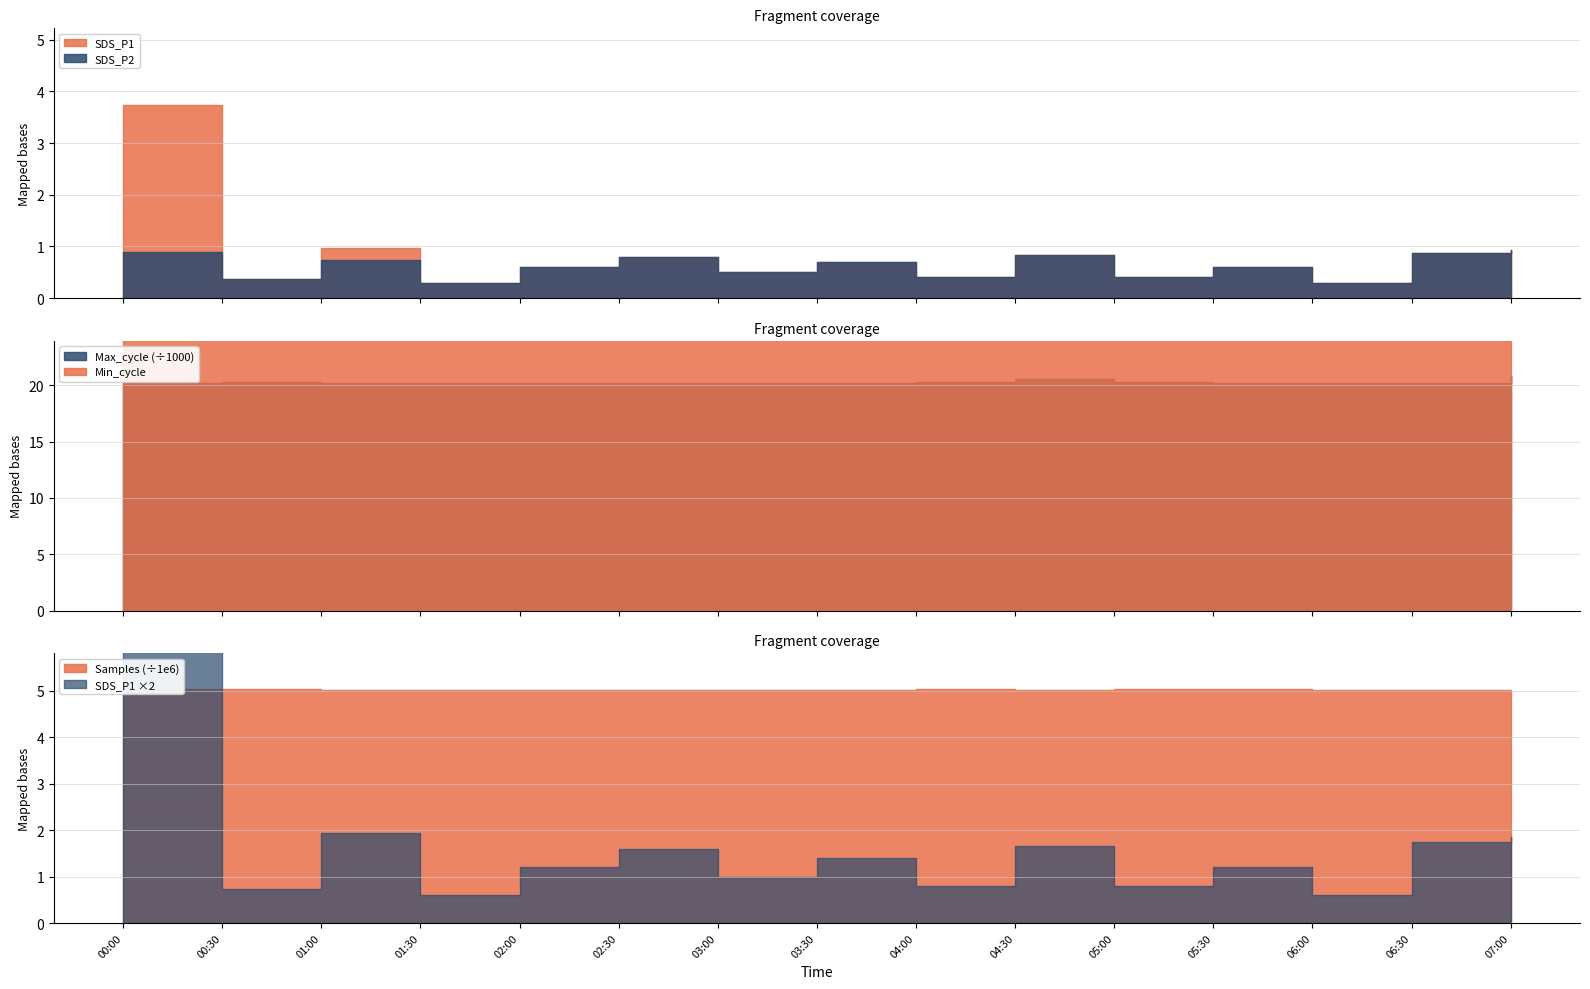

True or false: SDS_P1 and SDS_P2 intersect in this chart.

False